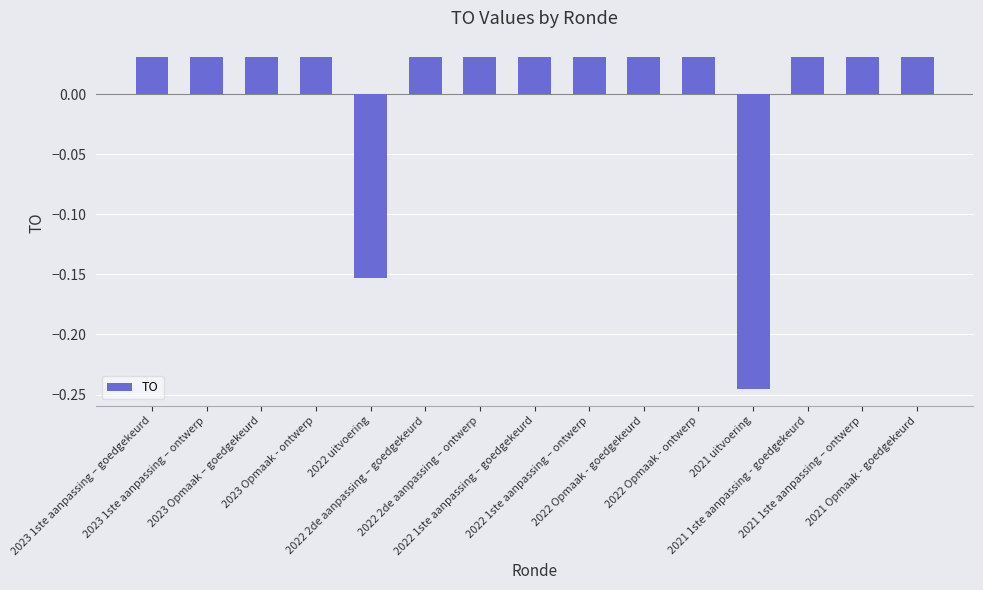

What is the difference between the maximum and minimum values?

0.3